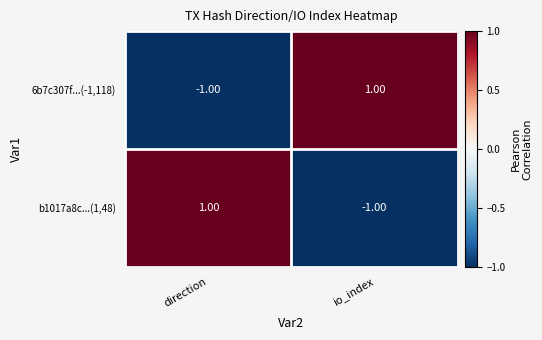

List the labels in order of 6b7c307f...(-1,118) value, largest first.

io_index, direction